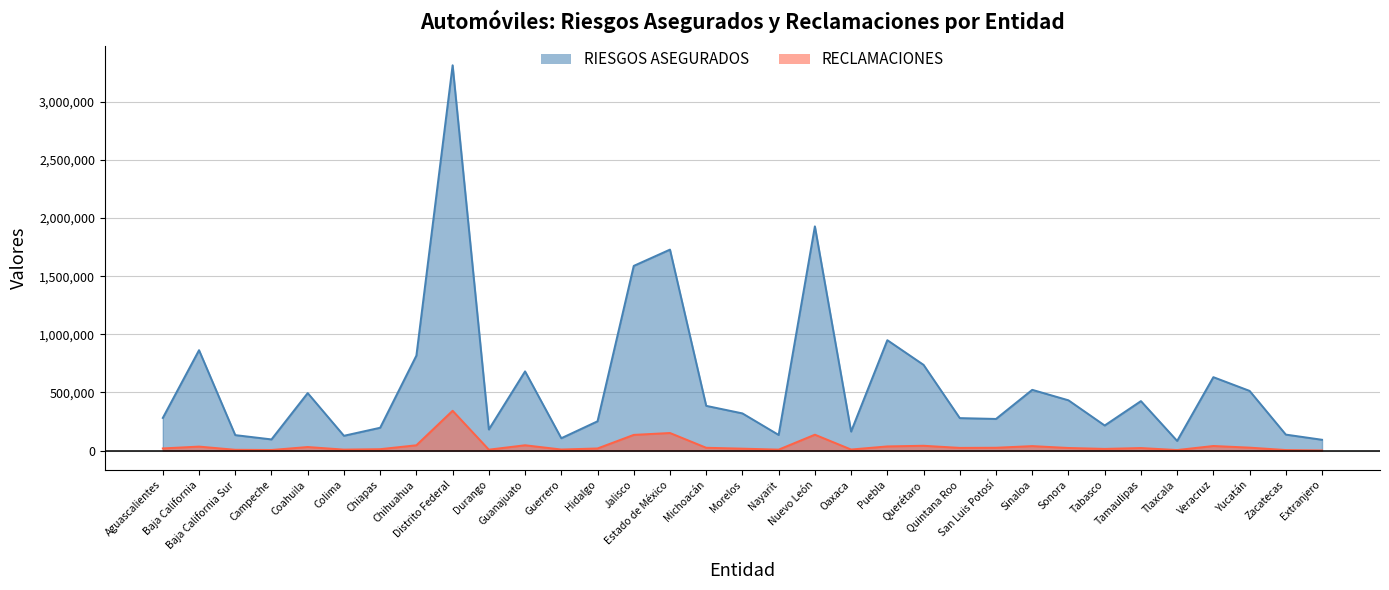

Reading right to left, what are all the values shown in this chart?

RIESGOS ASEGURADOS: 93505	137985	513829	631840	83597	425966	216245	432885	522950	272632	279806	737637	949943	164145	1928627	135002	320260	385296	1728690	1588649	252377	106749	681600	181902	3313757	817470	196904	127799	494888	96616	133575	863904	281283
RECLAMACIONES: 1713	5176	25861	40010	5186	22425	15055	22978	39076	24918	23656	41942	36409	9572	137124	8711	17127	24763	151723	135520	18821	9726	46294	8438	342907	46269	12639	8959	31175	5641	7371	34882	19147